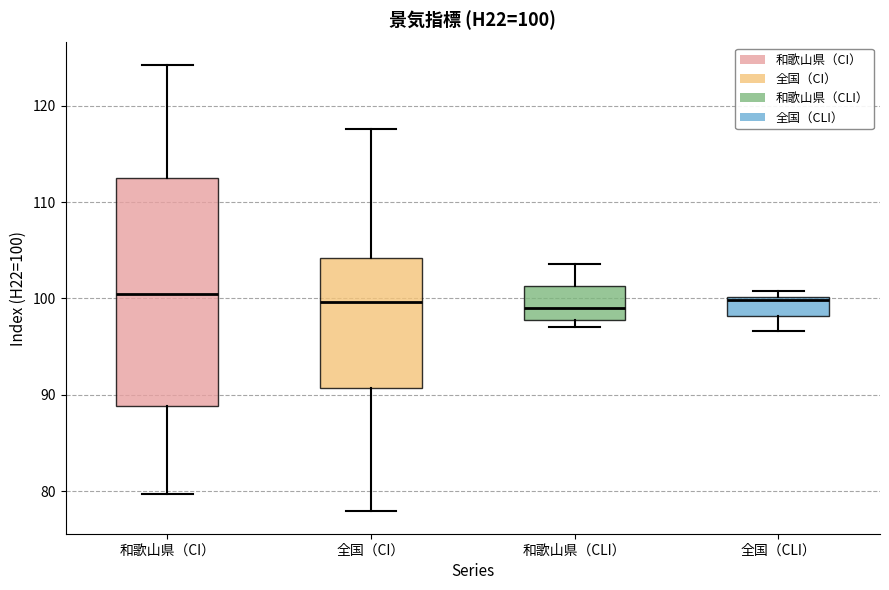

Comparing the boxes themselves (not the whiskers), which one is the tallest?

和歌山県（CI）